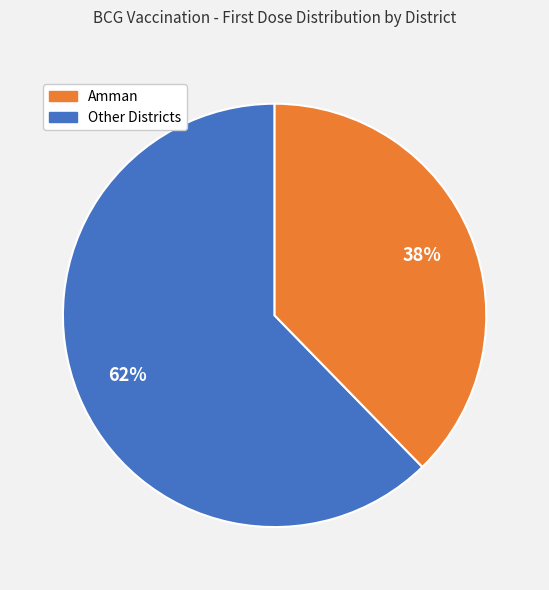

Is there any slice that represents more than half of the pie?

Yes